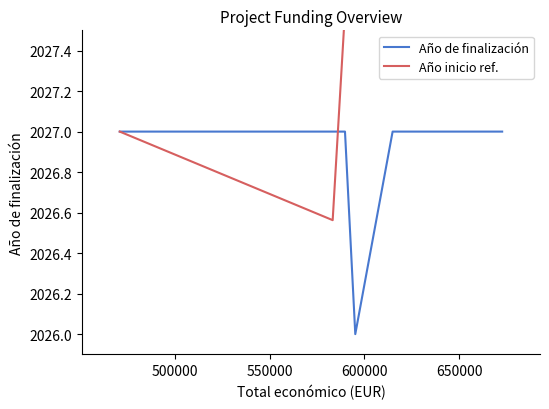

What are all the series names shown in the legend?

Año de finalización, Año inicio ref.